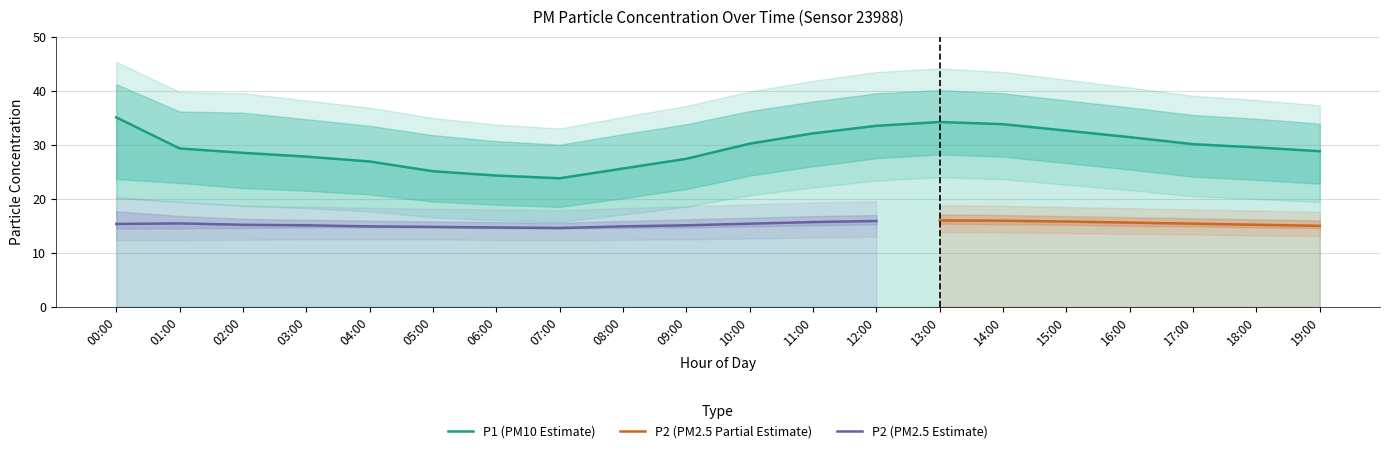

At which category does P2_lower reach its first local valley?

07:00